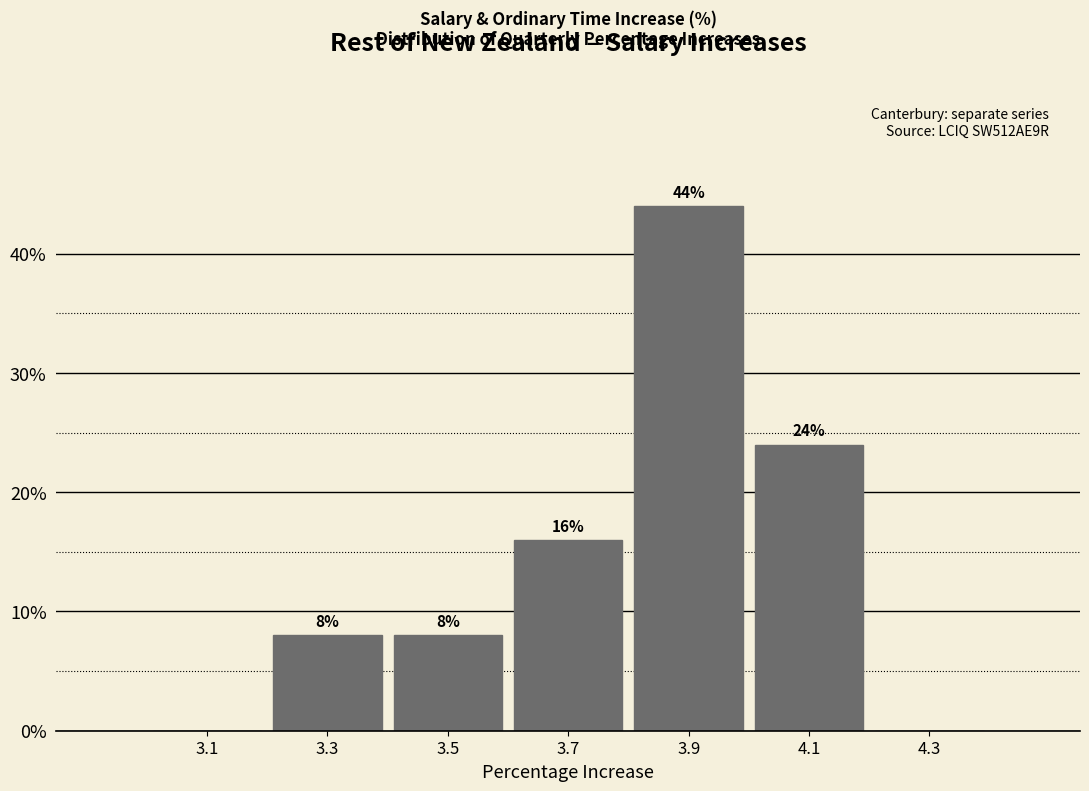

Over which range of the x-axis is the bar tallest?

3.8 to 4.0